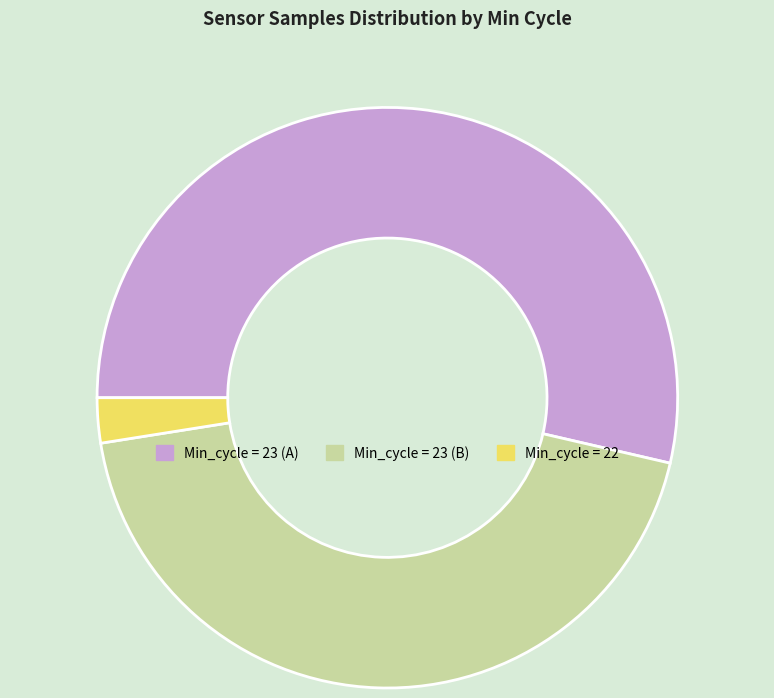

Combined, do Min_cycle = 23 (B) and Min_cycle = 23 (A) account for over 50%?

Yes